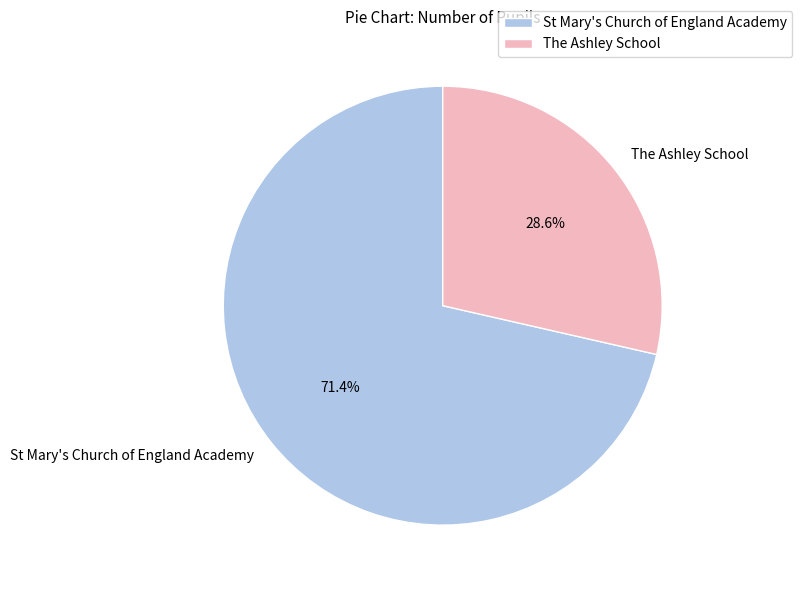

Which category has the biggest portion of the pie?

St Mary's Church of England Academy